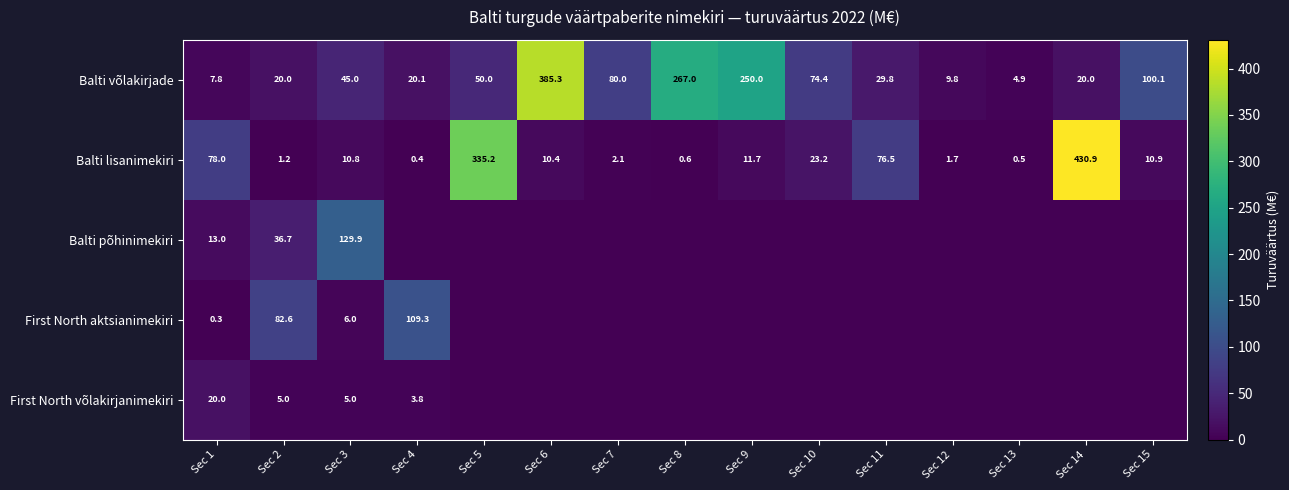

What is the average value of the Balti võlakirjade series?

90.9